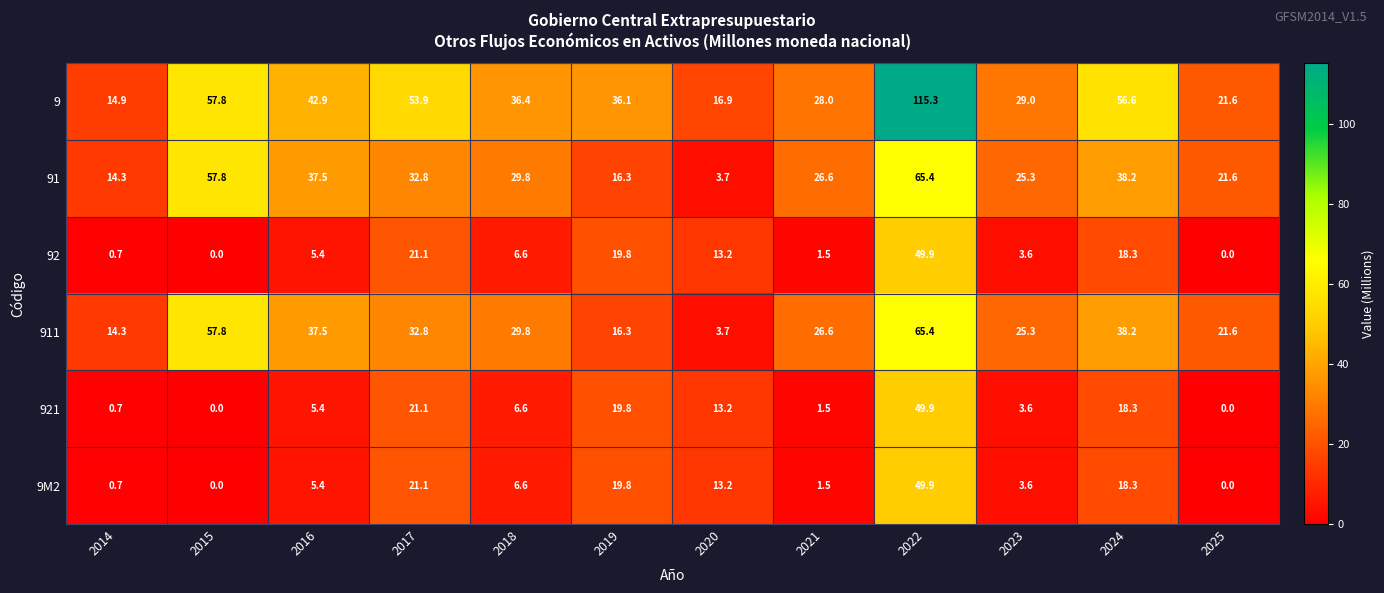

How many categories are shown in the chart?

12